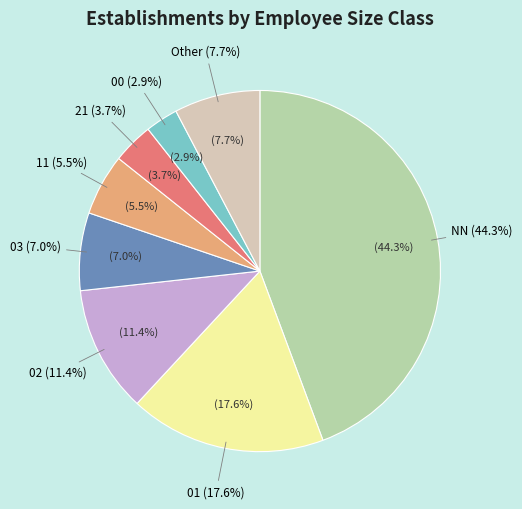

Does any single category account for the majority?

No